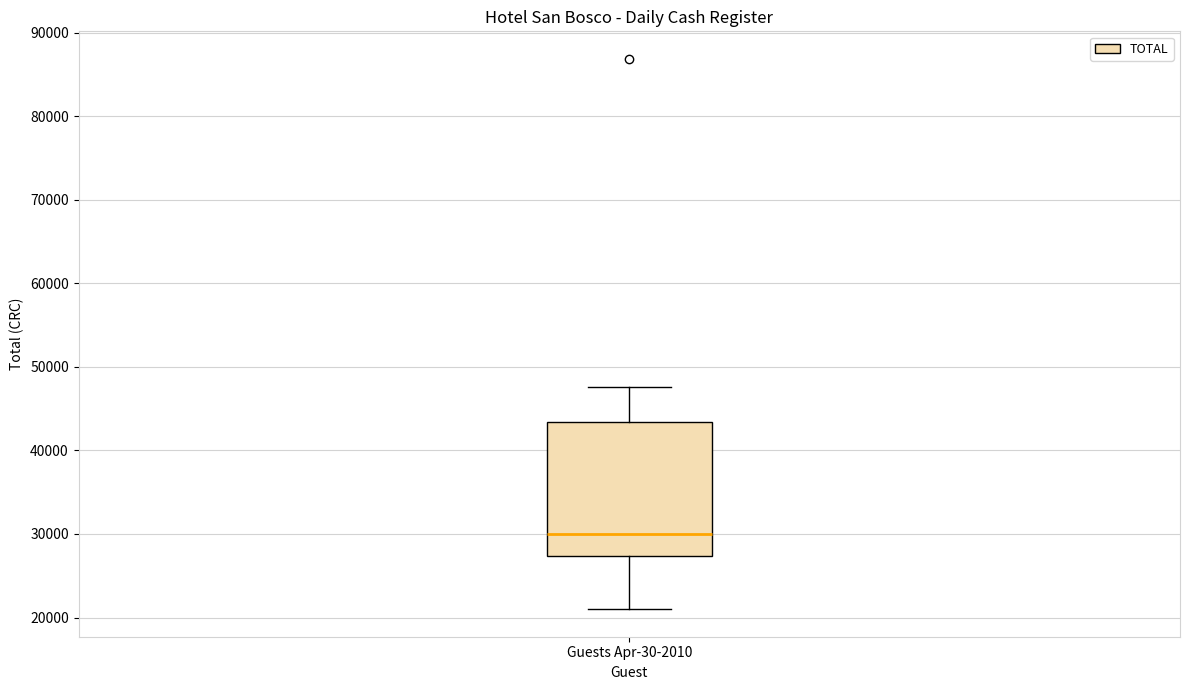

Where does the upper whisker of the box for Guests Apr-30-2010 end on the y-axis? The values are not printed on the chart, so give them approximately, as read against the axis.

48000